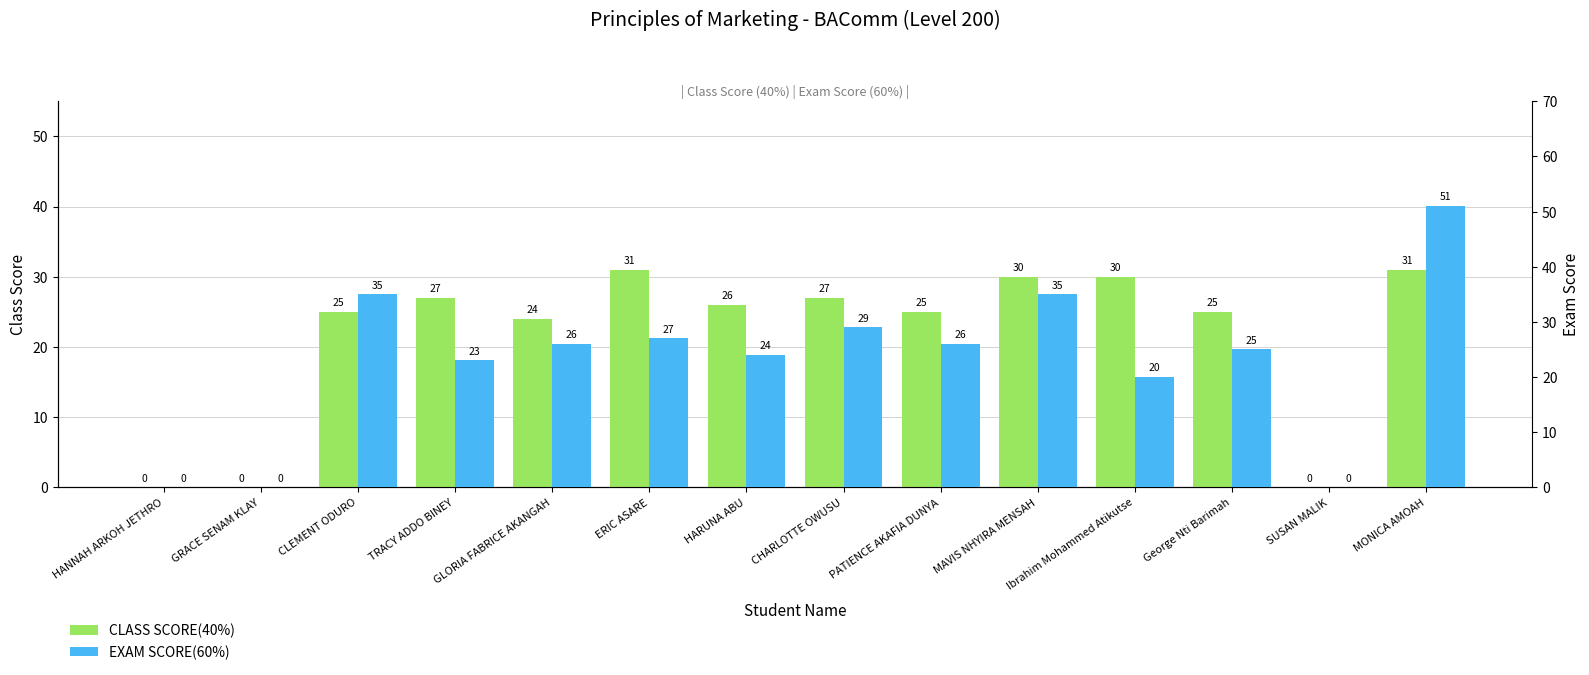

Are the bars grouped side by side (vs. stacked)?

Yes